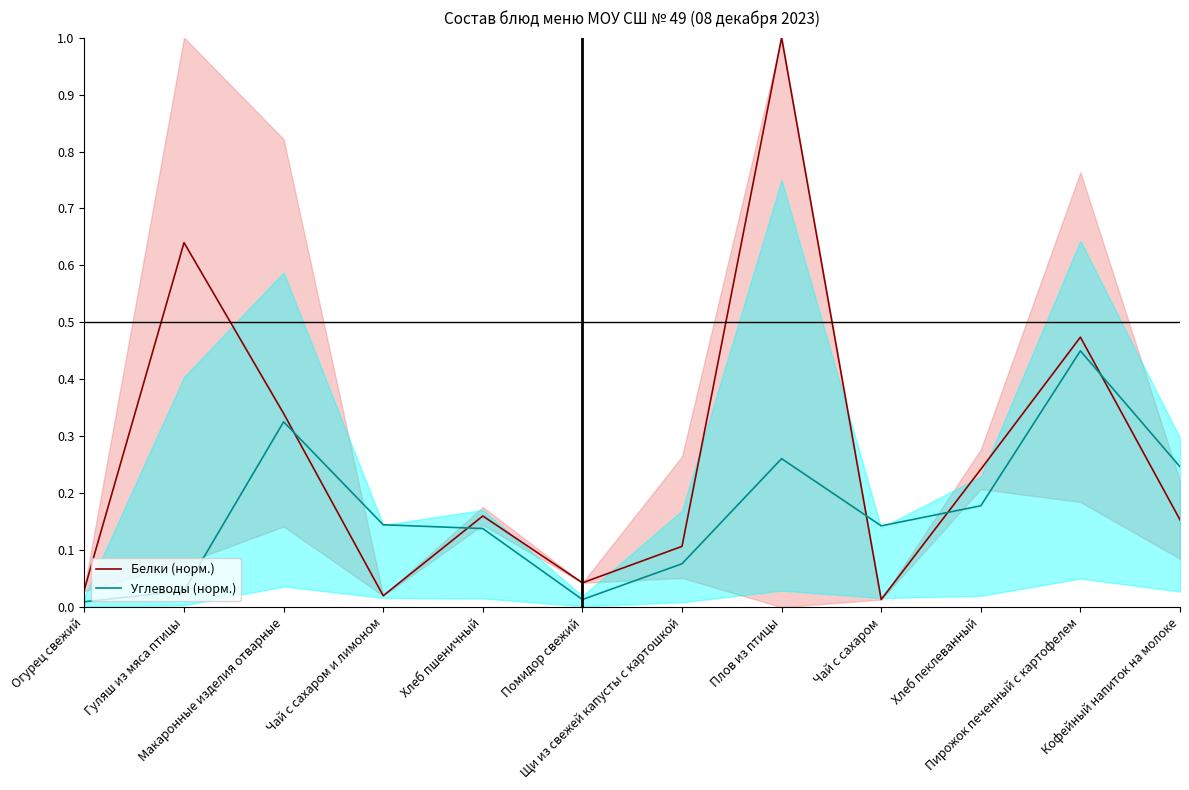

How many times do Углеводы (норм.) and Белки (норм.) cross each other?

5